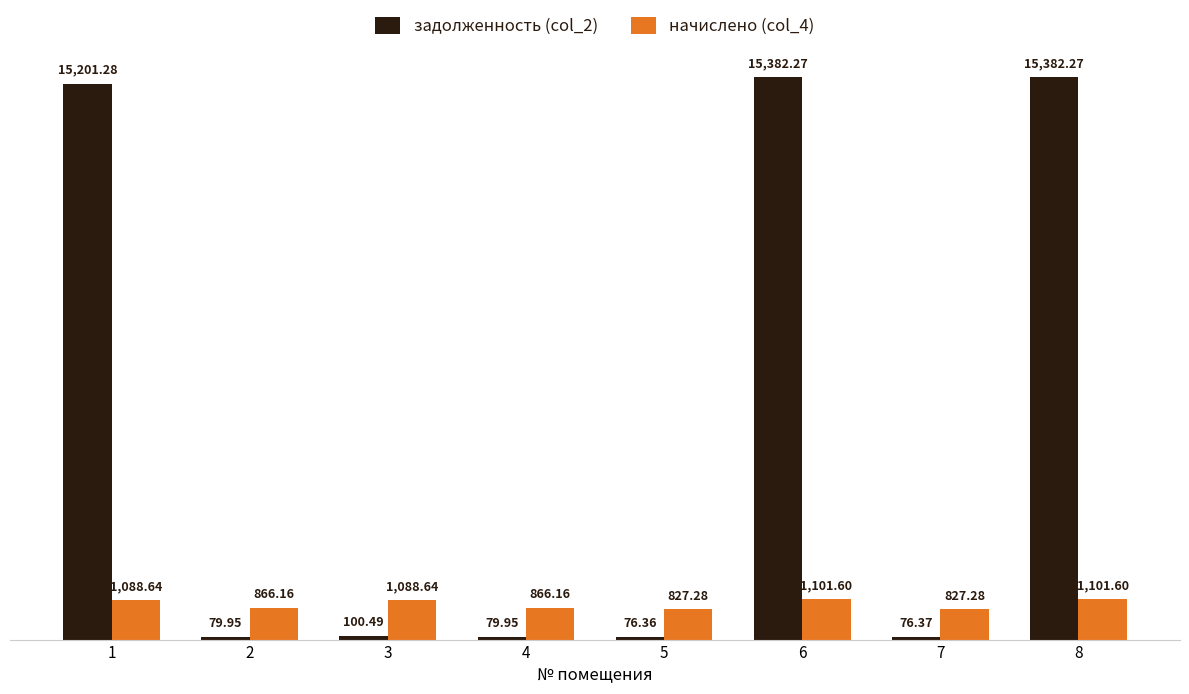

How many data points in начислено (col_4) are less than 1088?

4